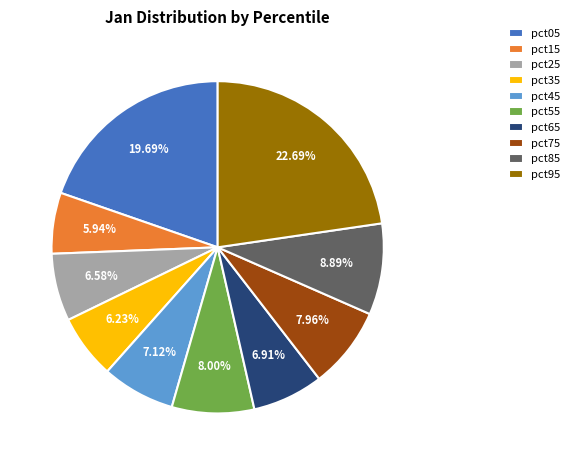

To the nearest percent, what is the difference between the largest and smallest slice percentages?

17%